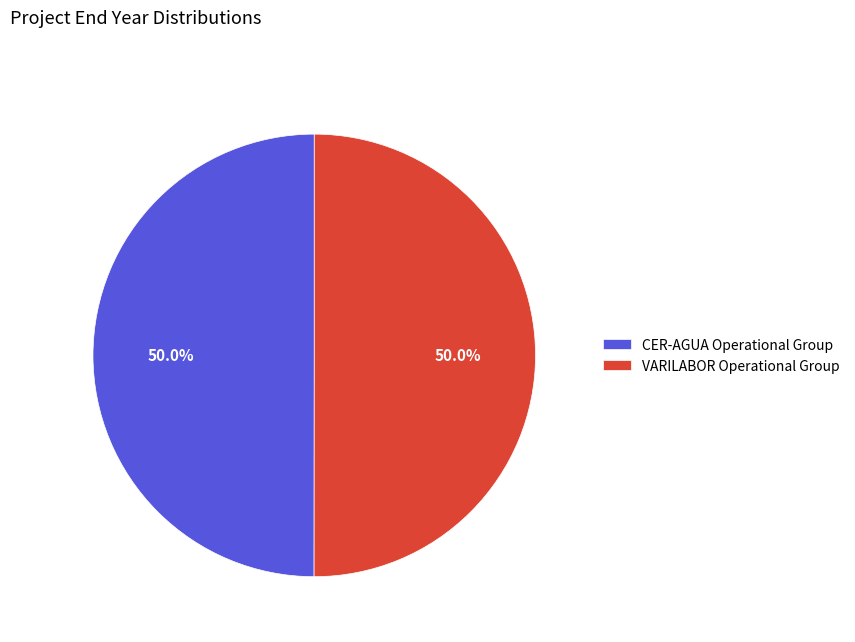

To the nearest percent, what is the average slice percentage?

50%